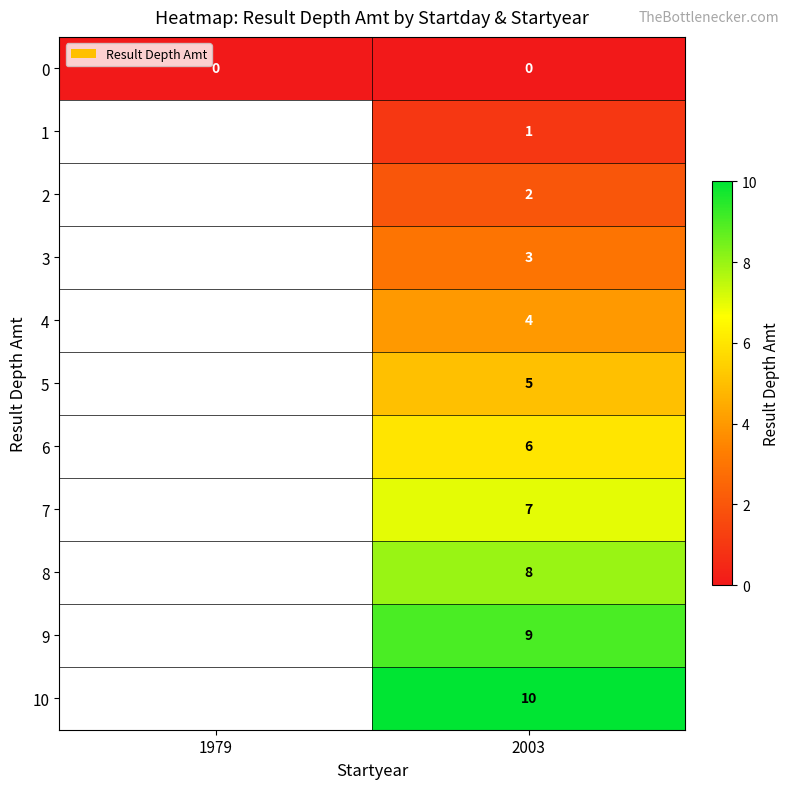

What is the spread (max minus min) of values at 2003?

10